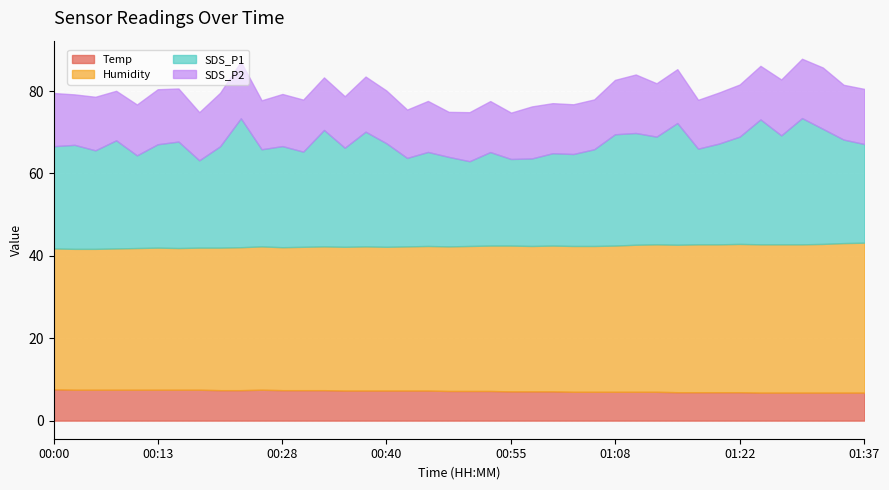

Between 00:15 and 01:20, which is larger?

00:15